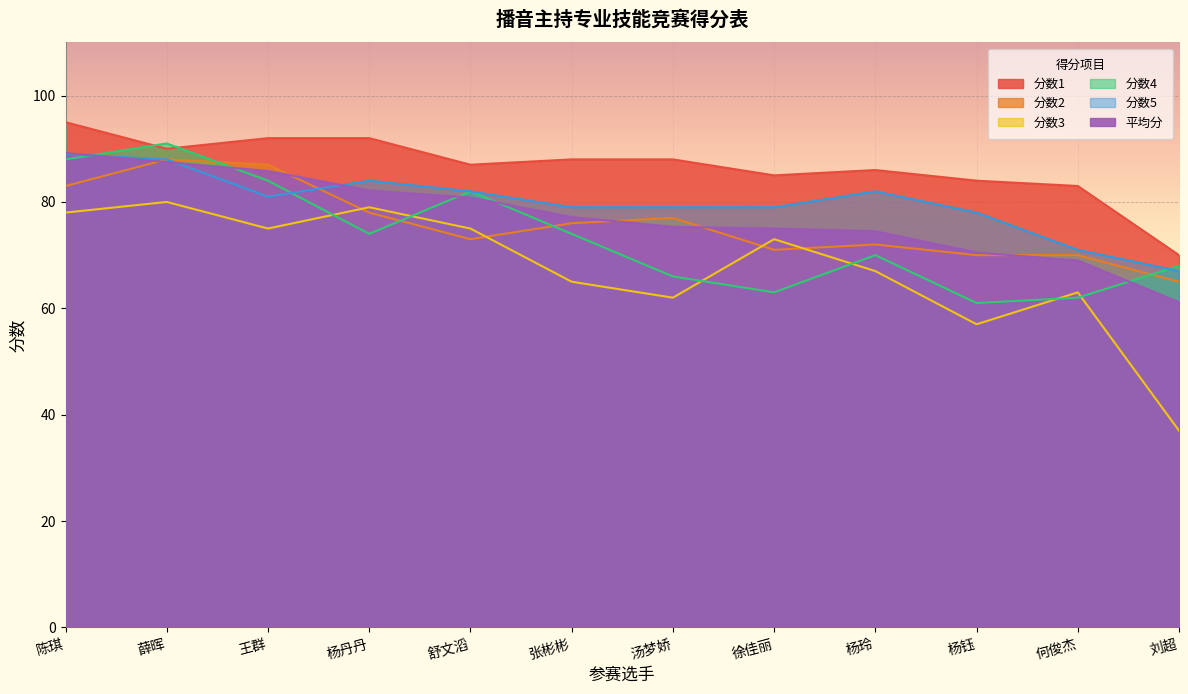

What are all the series names shown in the legend?

分数1, 分数2, 分数3, 分数4, 分数5, 平均分